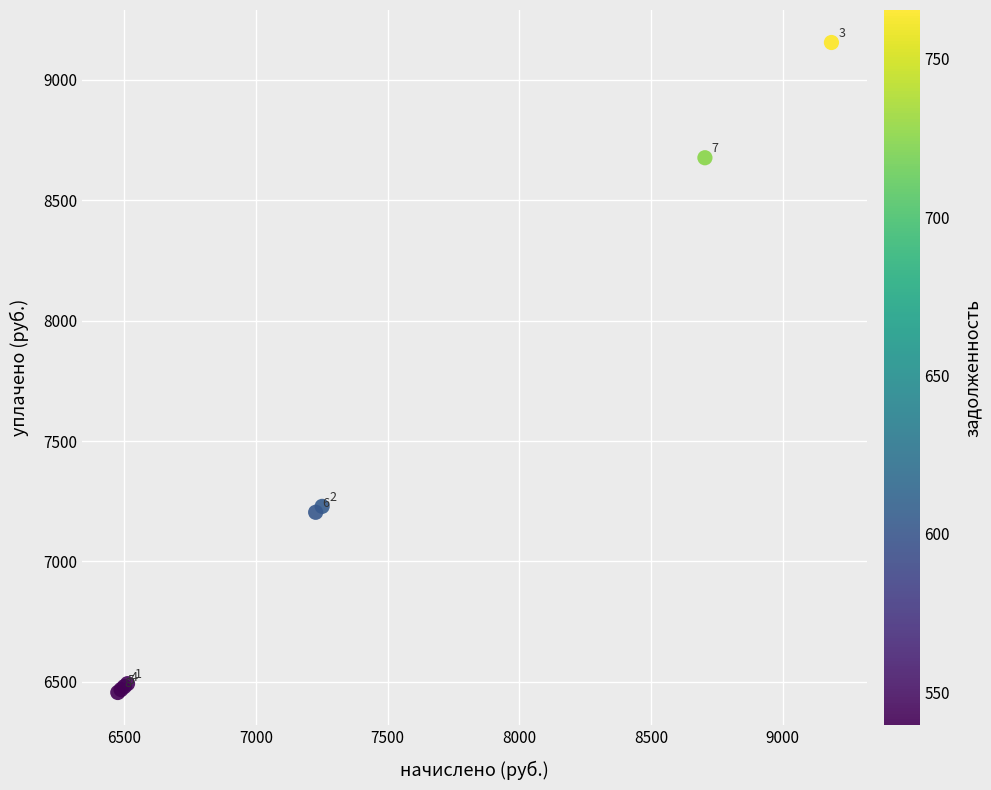

What Y value in the scatter plot is closest to 7805?

7228.8